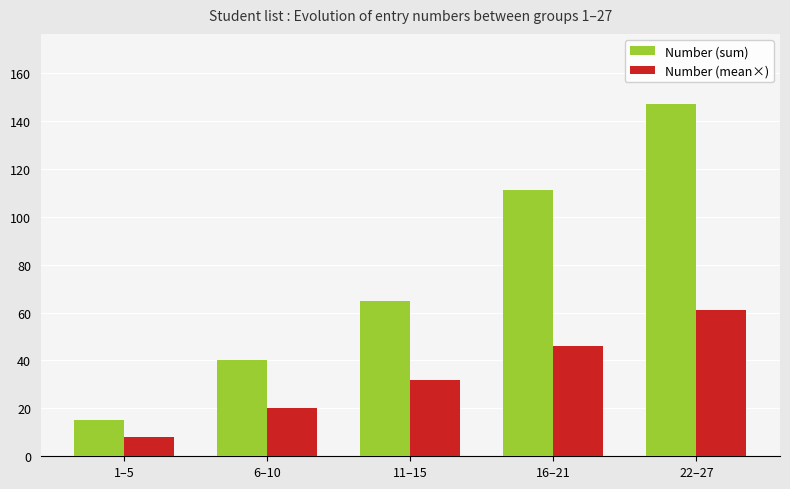

How many Number (sum) values are between 40 and 111?

3